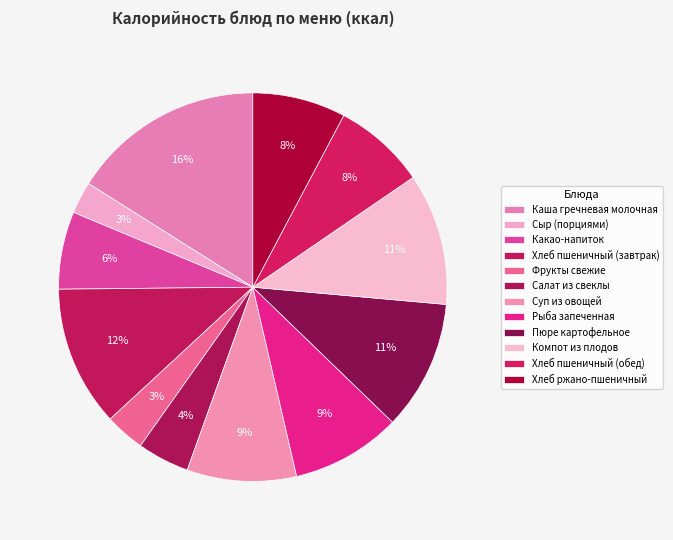

To the nearest percent, what is the combined percentage of Салат из свеклы and Пюре картофельное?

15%